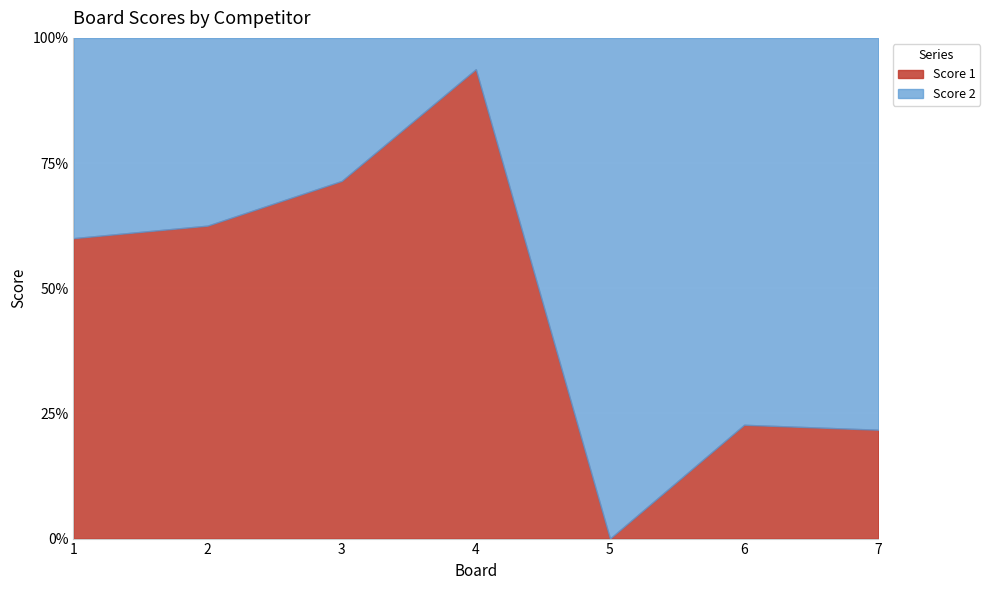

Reading right to left, what are all the values shown in this chart?

Score 1: 5	5	0	15	15	10	12
Score 2: 18	17	17	1	6	6	8